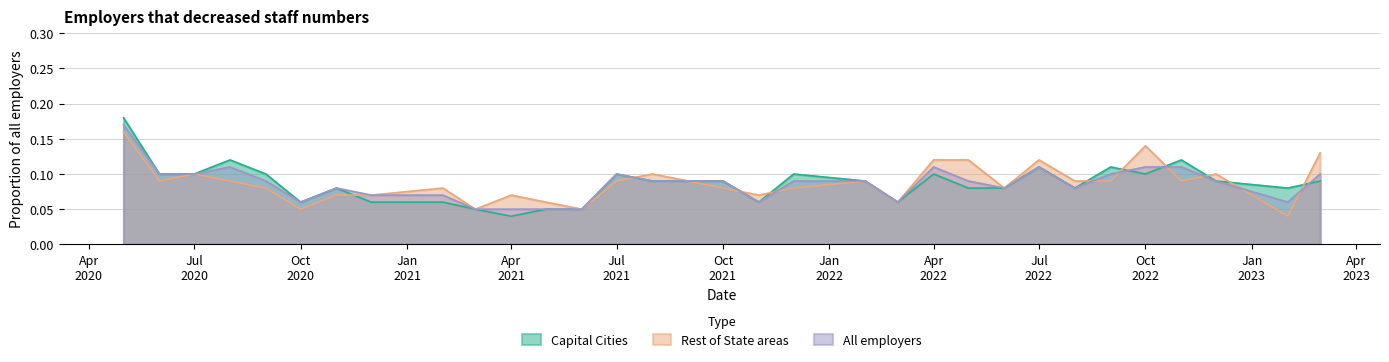

Rank the series by their maximum value, from lowest to highest.

Rest of State areas, All employers, Capital Cities